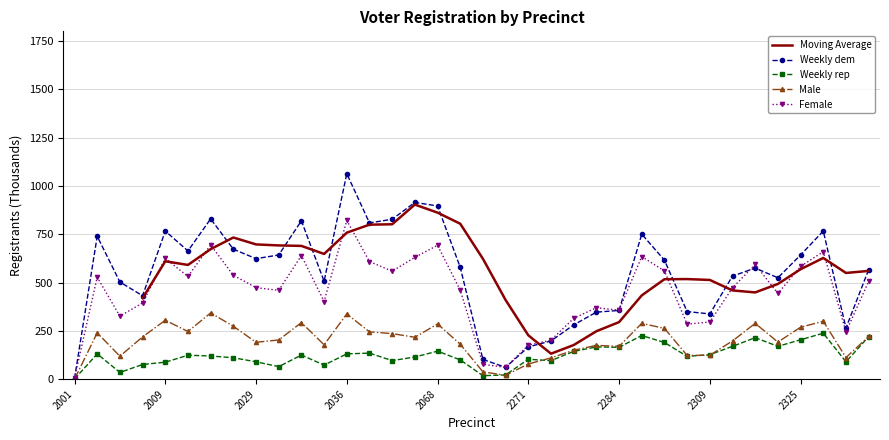

What is the difference between the highest and lowest values at 18?

605.2